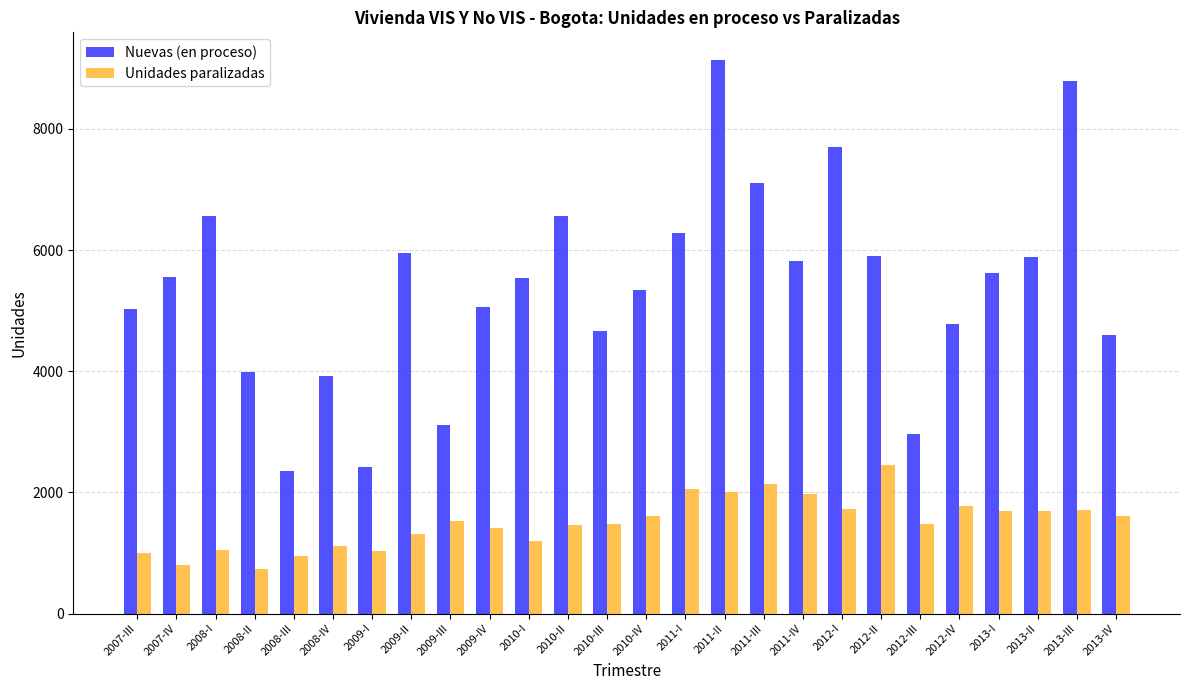

What is the value of the Unidades paralizadas bar at the 7th from the left?

1040